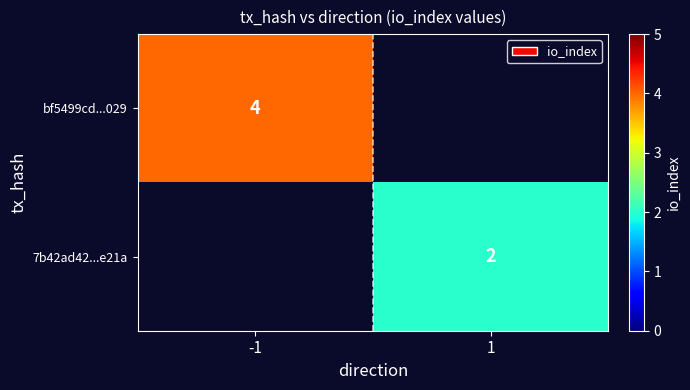

The 7b42ad42...e21a series shows 3 at 1. True or false?

False